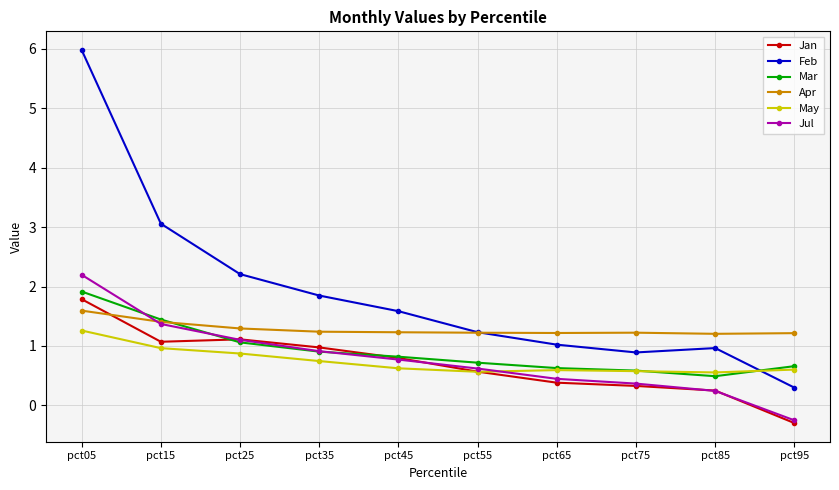

Reading right to left, extract all data points from this chart.

Jan: pct95=-0.3	pct85=0.2	pct75=0.3	pct65=0.4	pct55=0.6	pct45=0.8	pct35=1.0	pct25=1.1	pct15=1.1	pct05=1.8
Feb: pct95=0.3	pct85=1.0	pct75=0.9	pct65=1.0	pct55=1.2	pct45=1.6	pct35=1.8	pct25=2.2	pct15=3.1	pct05=6.0
Mar: pct95=0.7	pct85=0.5	pct75=0.6	pct65=0.6	pct55=0.7	pct45=0.8	pct35=0.9	pct25=1.1	pct15=1.4	pct05=1.9
Apr: pct95=1.2	pct85=1.2	pct75=1.2	pct65=1.2	pct55=1.2	pct45=1.2	pct35=1.2	pct25=1.3	pct15=1.4	pct05=1.6
May: pct95=0.6	pct85=0.6	pct75=0.6	pct65=0.6	pct55=0.6	pct45=0.6	pct35=0.7	pct25=0.9	pct15=1.0	pct05=1.3
Jul: pct95=-0.3	pct85=0.2	pct75=0.4	pct65=0.4	pct55=0.6	pct45=0.8	pct35=0.9	pct25=1.1	pct15=1.4	pct05=2.2